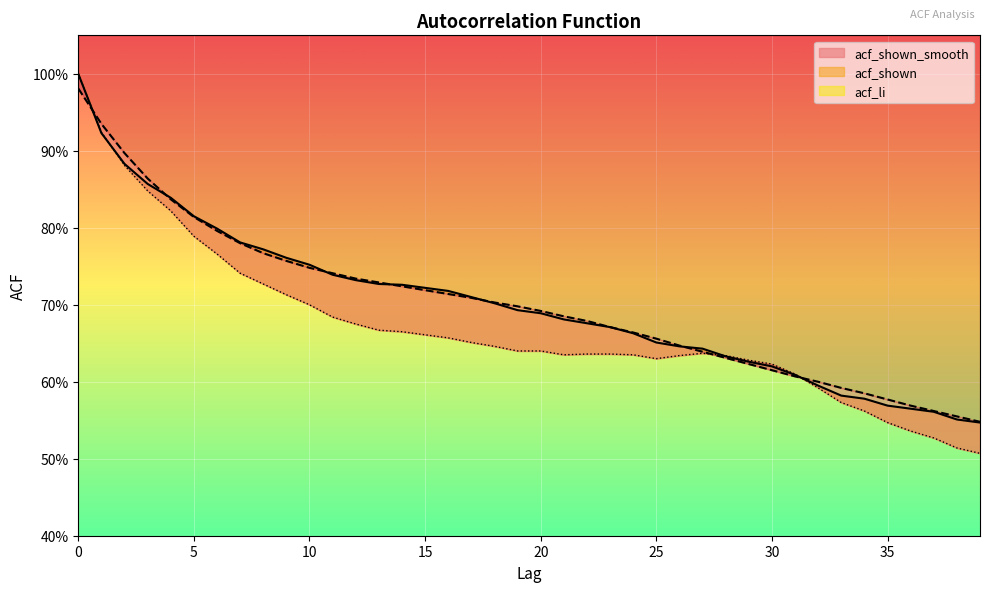

The value of acf_shown at 13 is 0.7. True or false?

True